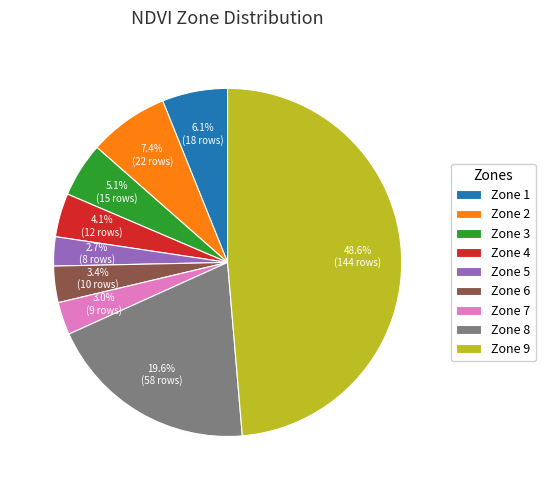

What percentage is the Zone 6 slice, to the nearest percent?

3%